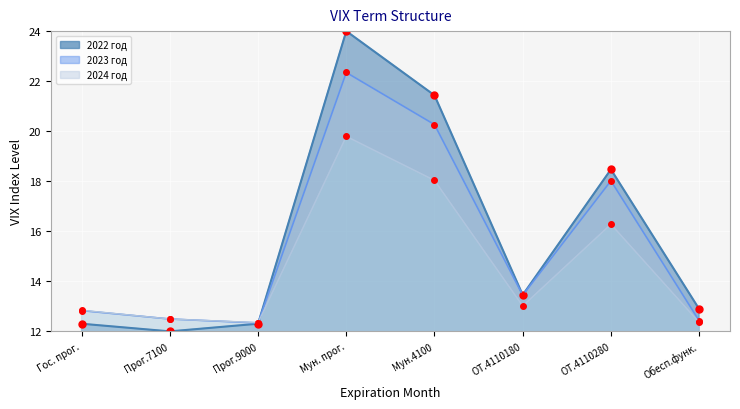

What is the average value of the 2024 год series?

14.6